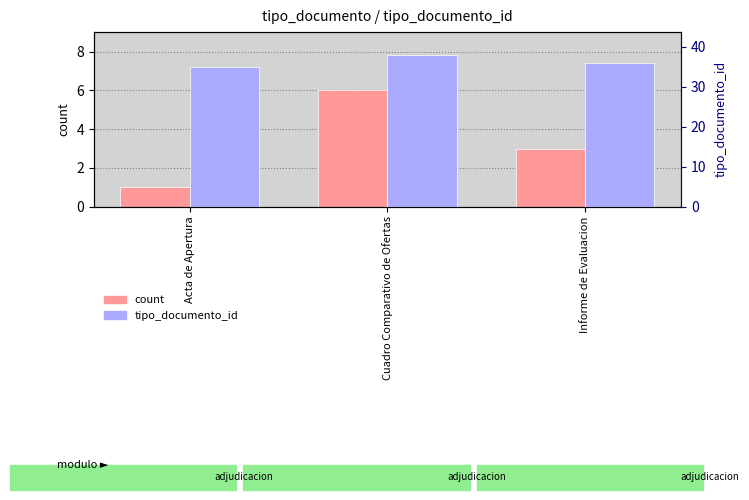

The value of tipo_documento_id at Acta de Apertura is 55. True or false?

False